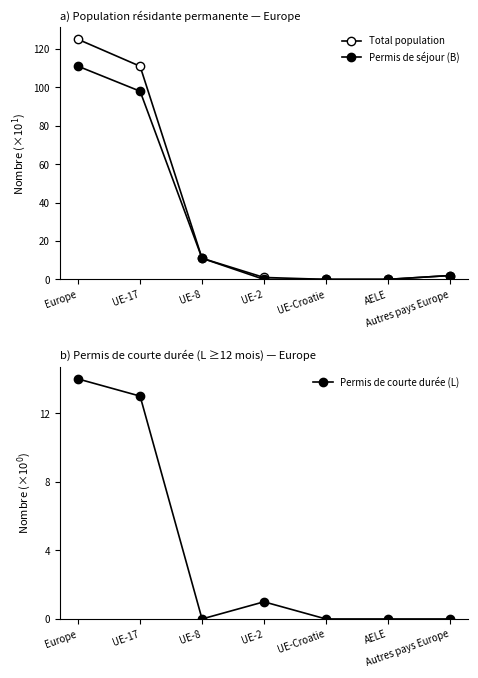

Reading left to right, transcribe all the data shown in this chart.

Total population: 125	111	11	1	0	0	2
Permis de séjour (B): 111	98	11	0	0	0	2
Permis de courte durée (L): 14	13	0	1	0	0	0